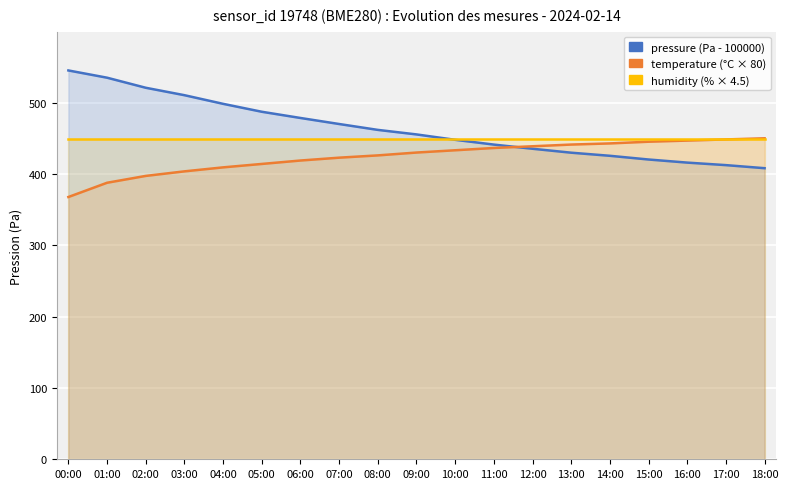

At which label is humidity closest to 450?

00:00